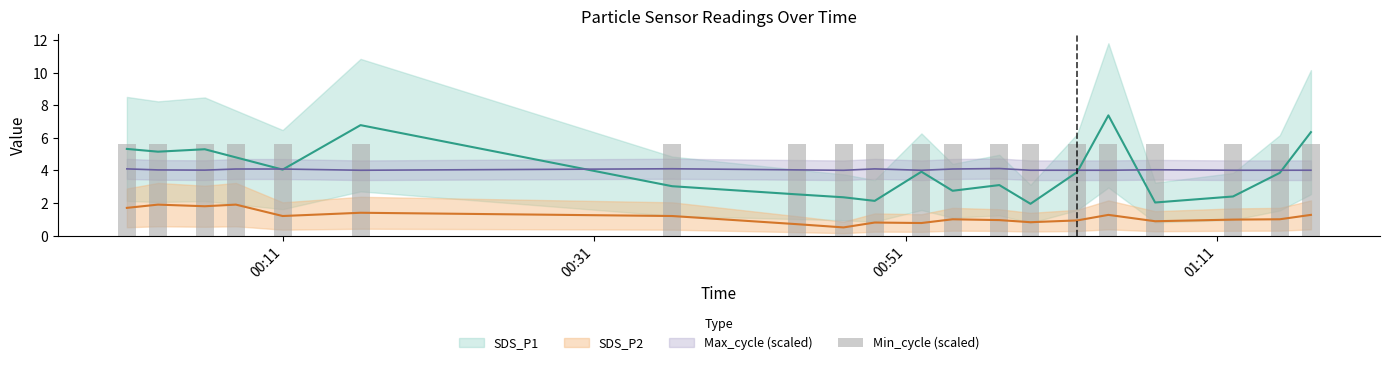

At which category does the chart reach its peak across all series?

2022/12/29 01:04